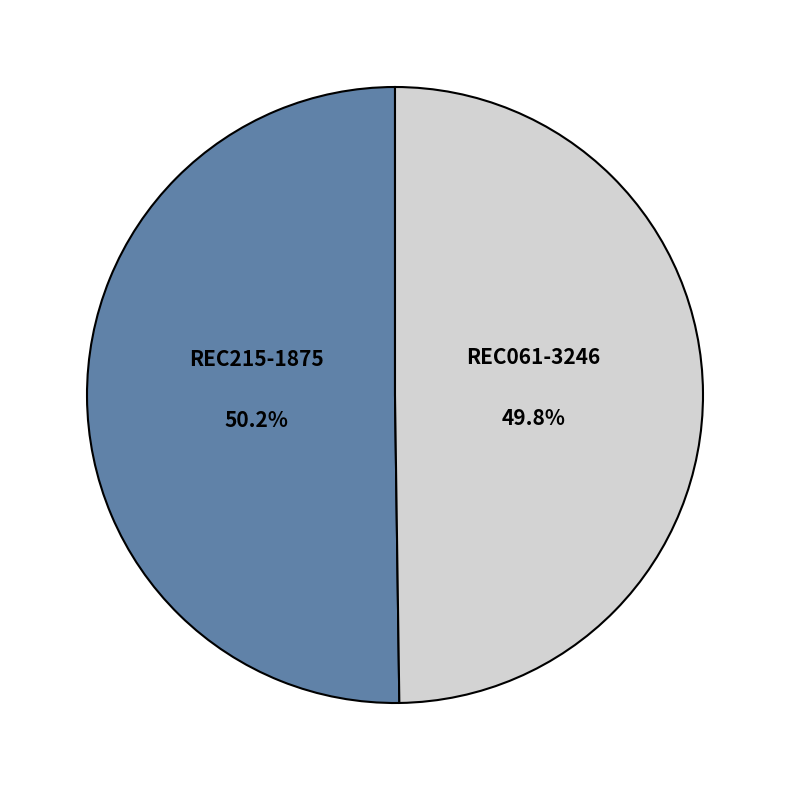

What percentage is the REC061-3246 slice, to the nearest percent?

50%